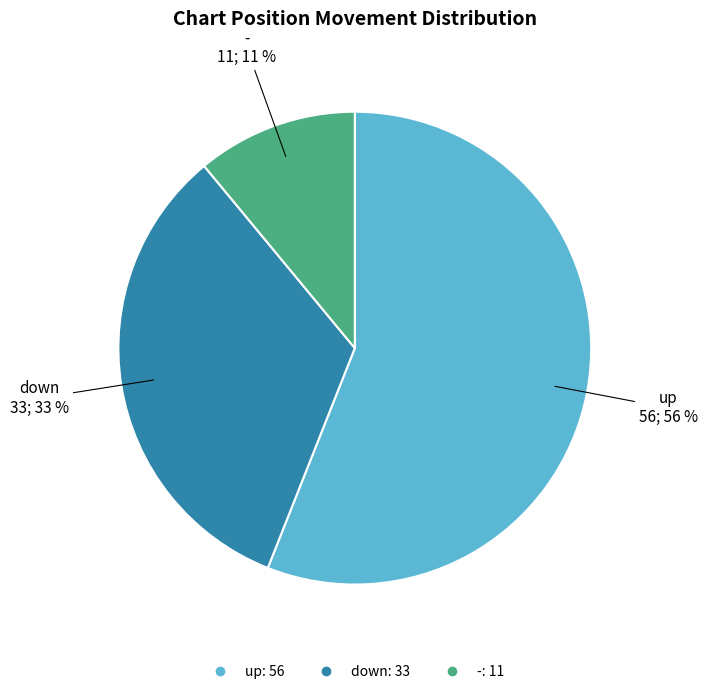

Is the sum of up and - greater than half?

Yes